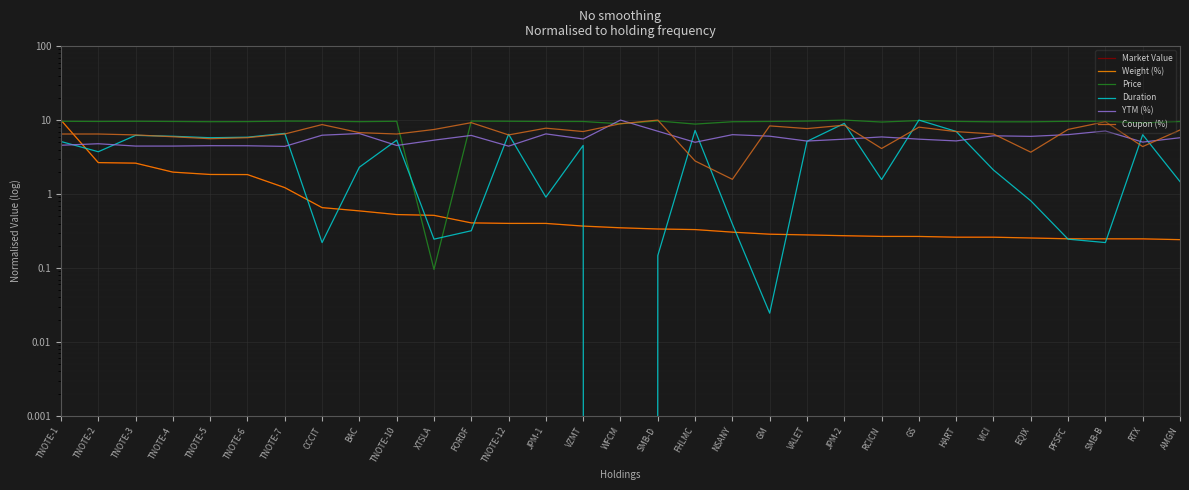

List the series in order of their peak value, highest first.

Market Value, Weight (%), Price, Duration, YTM (%), Coupon (%)